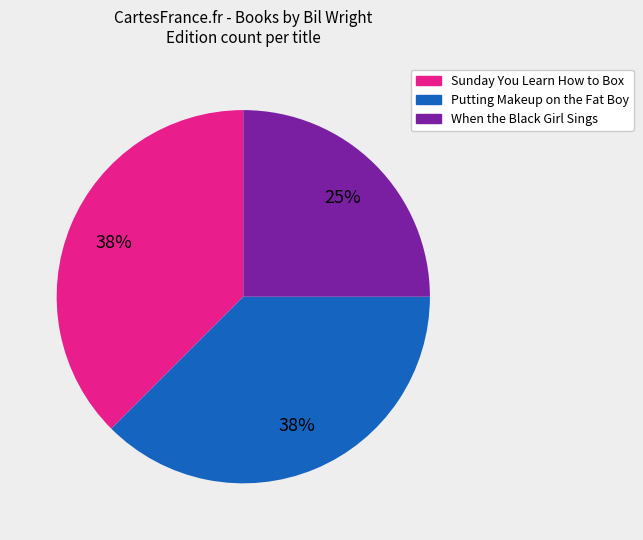

Is there any slice that represents more than half of the pie?

No